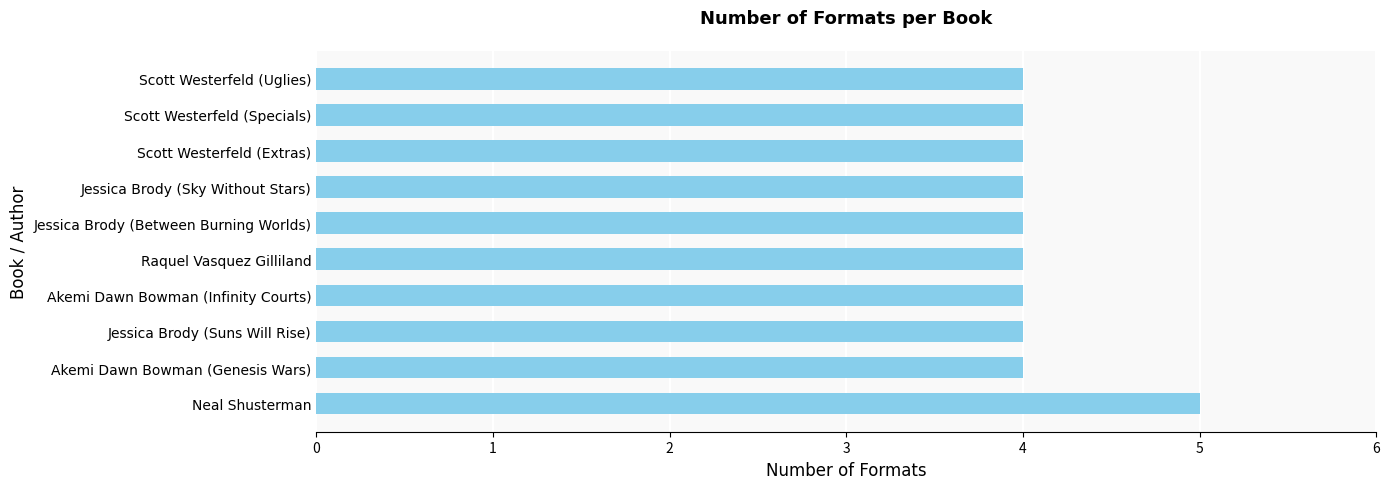

Reading bottom to top, list all the values displayed in this chart.

5	4	4	4	4	4	4	4	4	4